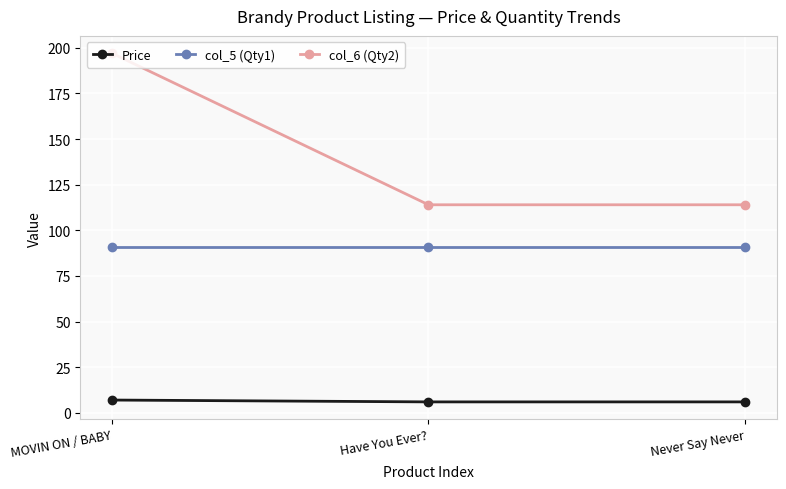

At how many categories does at least one series exceed 27?

3